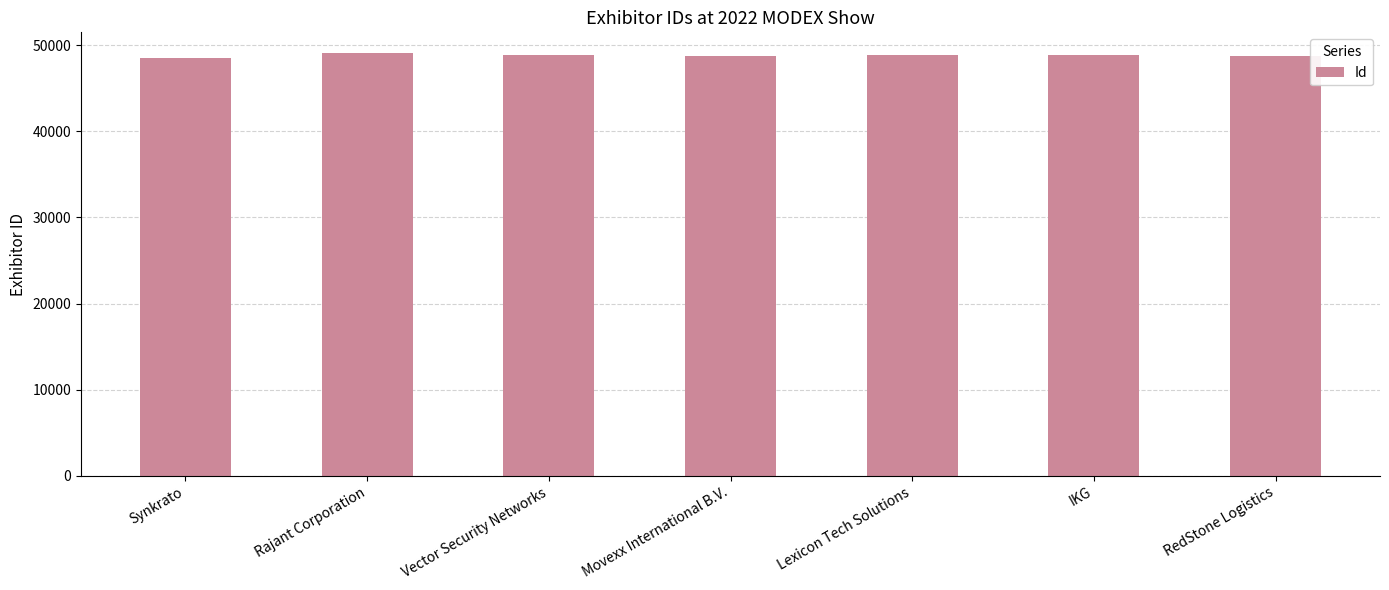

What is the difference between the values at RedStone Logistics and IKG?

108